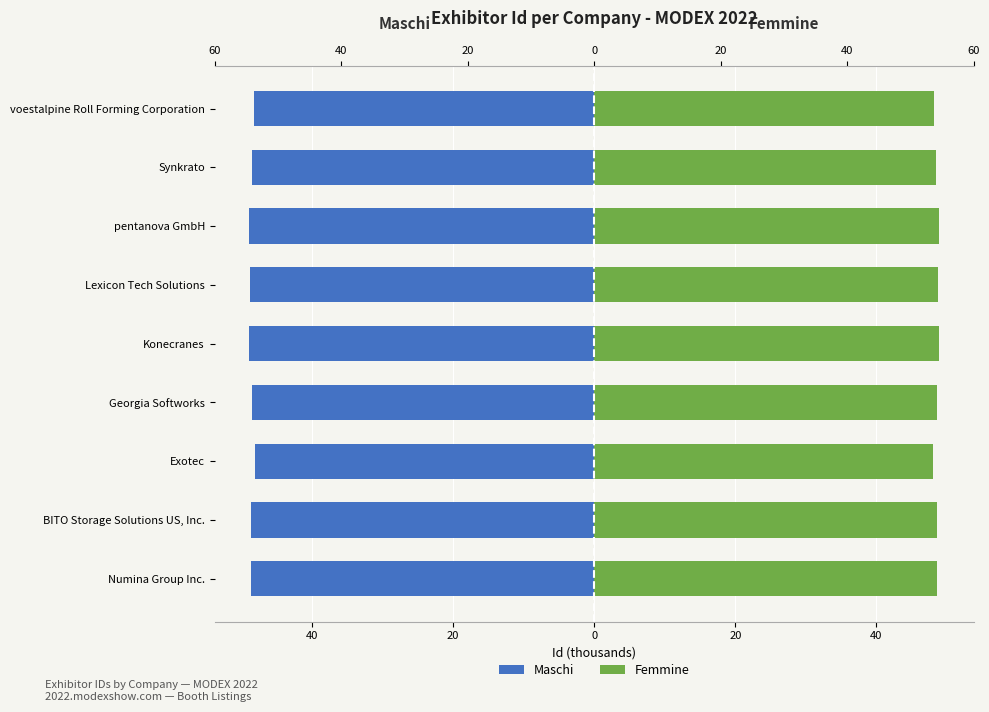

What are all the series names shown in the legend?

Maschi, Femmine